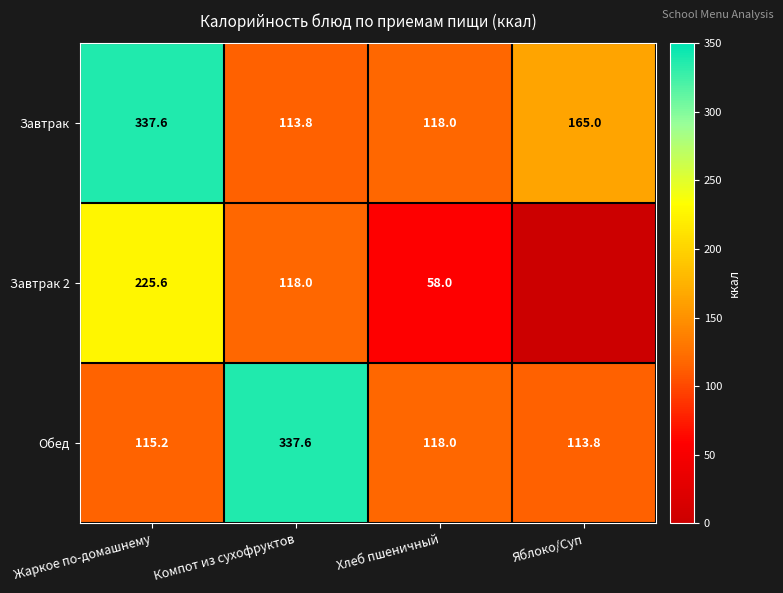

At which category is the sum across all series the highest?

Жаркое по-домашнему